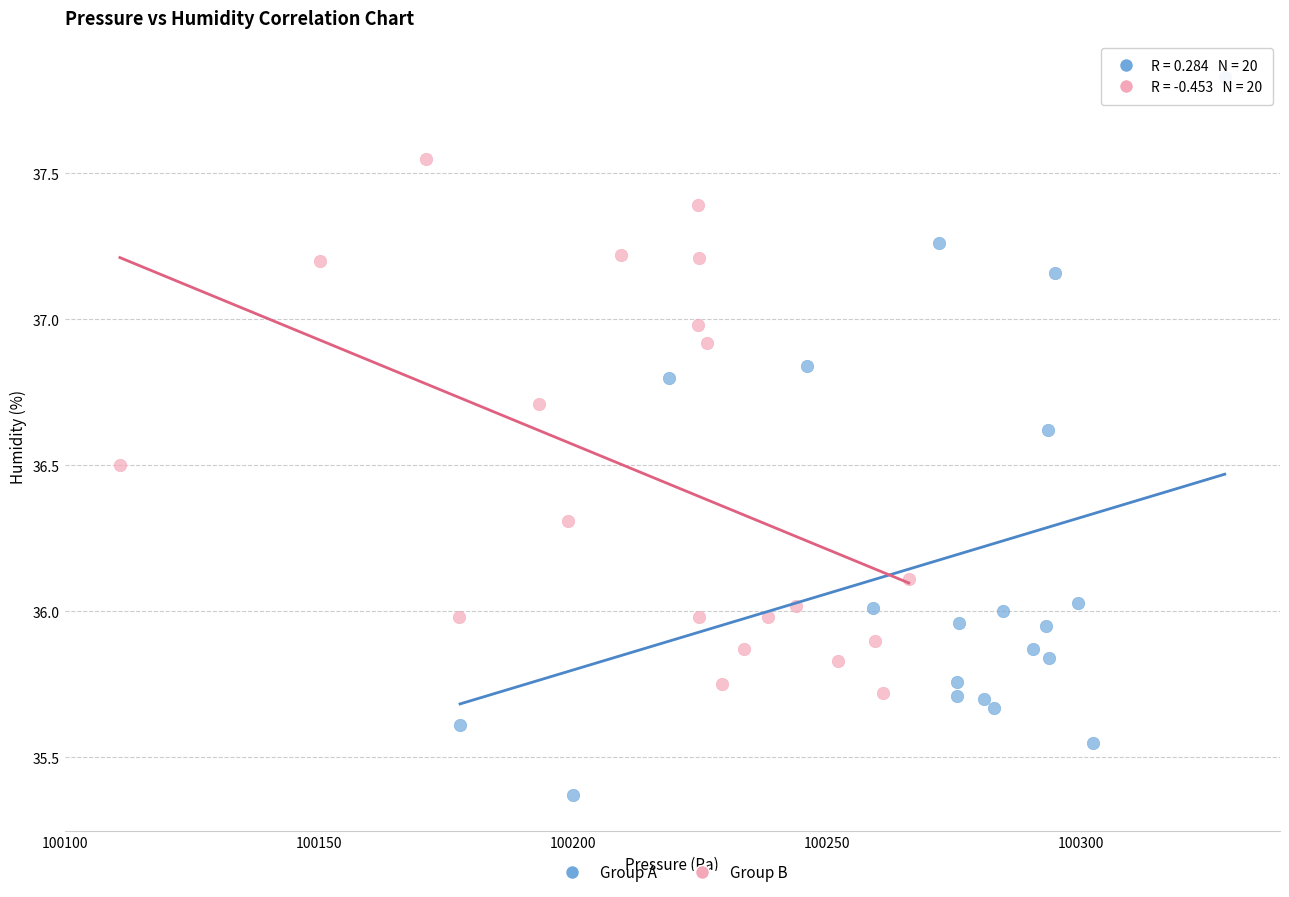

Which series reaches the minimum Y coordinate?

Group A